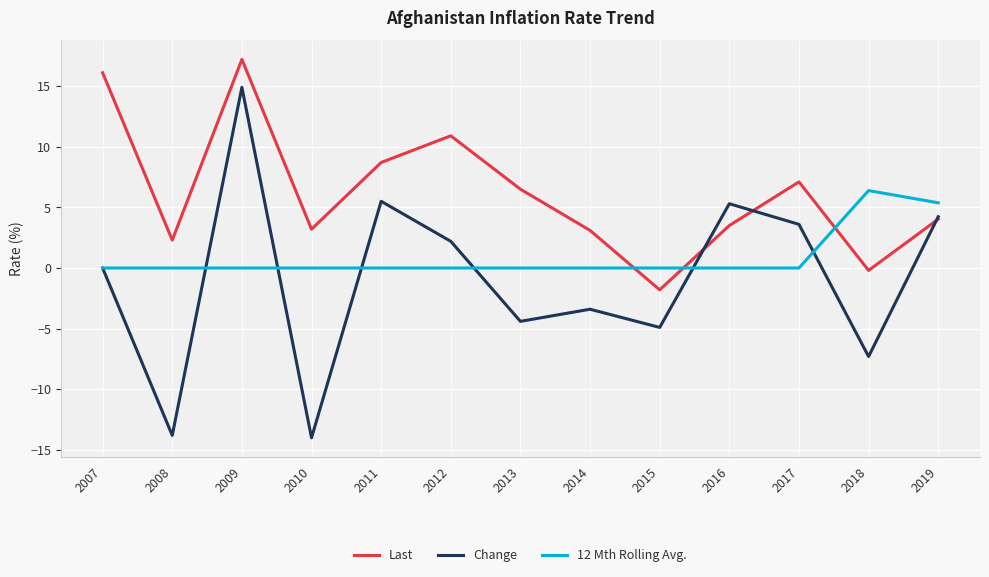

At 2018, list the series in order from largest to smallest.

12 Mth Rolling Avg., Last, Change